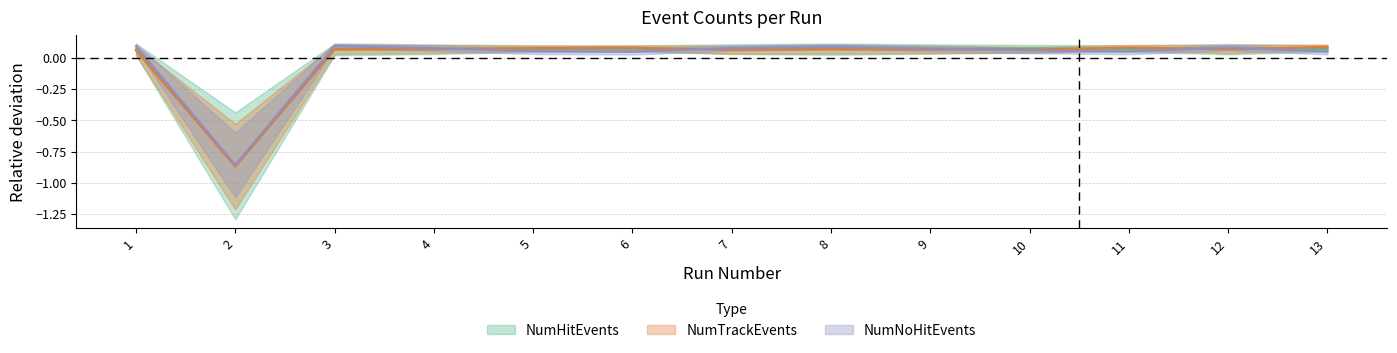

In NumNoHitEvents, how many points are lower than both neighbors (excluding endpoints)?

3